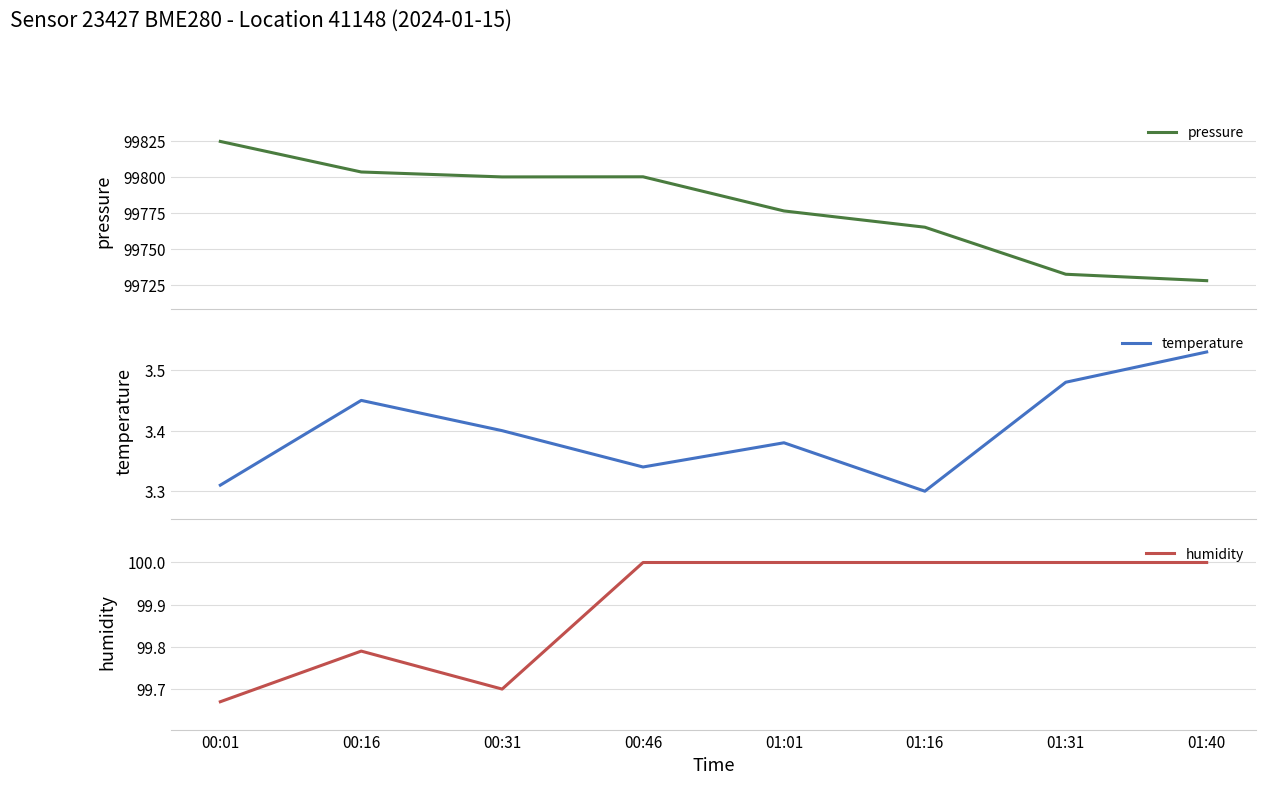

What is the difference between the highest and lowest values at 01:40?

99724.6